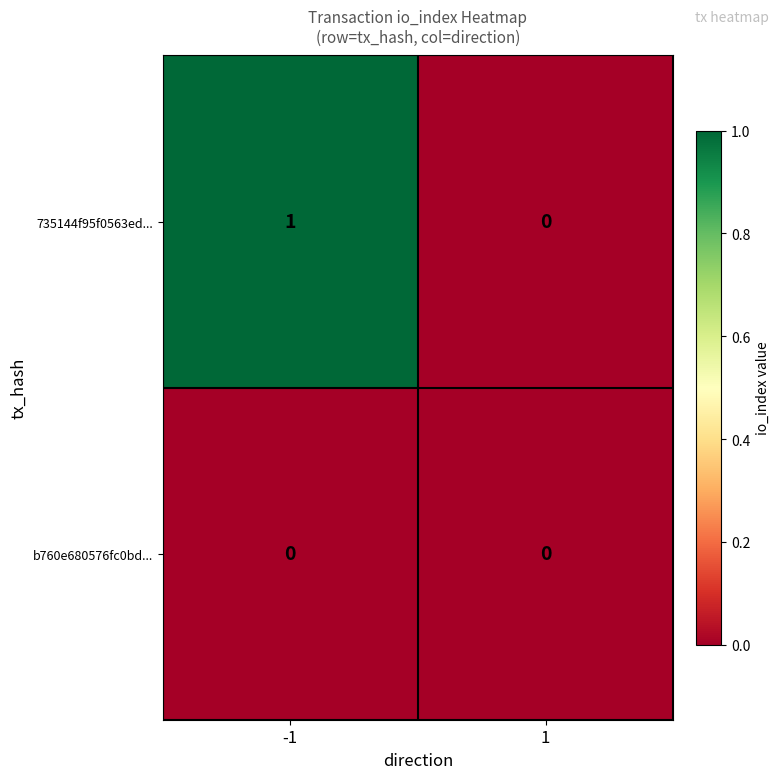

True or false: 735144f95f0563ed... has a value of 1 at 1.

False